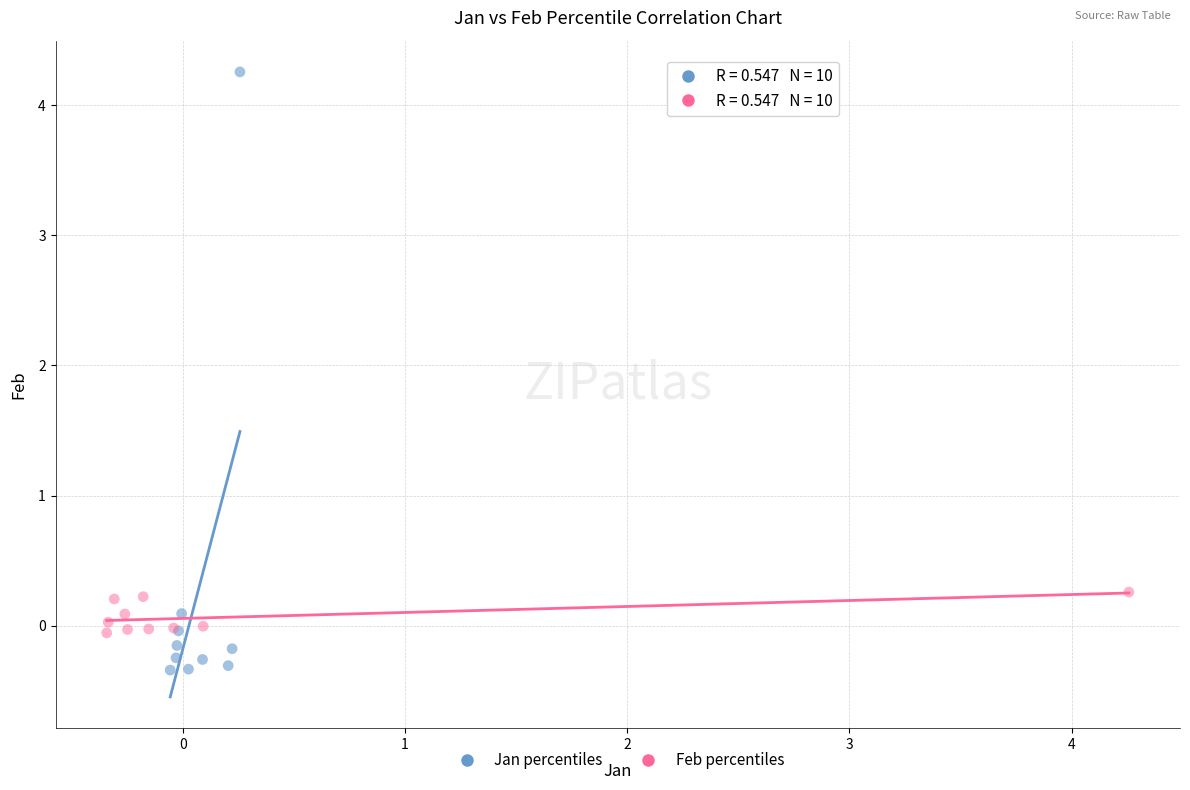

Which series contains the highest Y value?

Jan percentiles